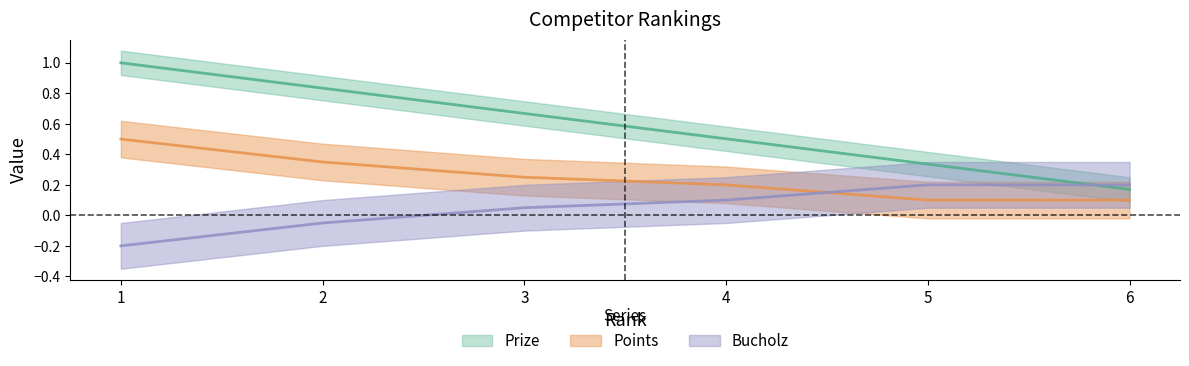

What is the sum of all Bucholz values?

0.3